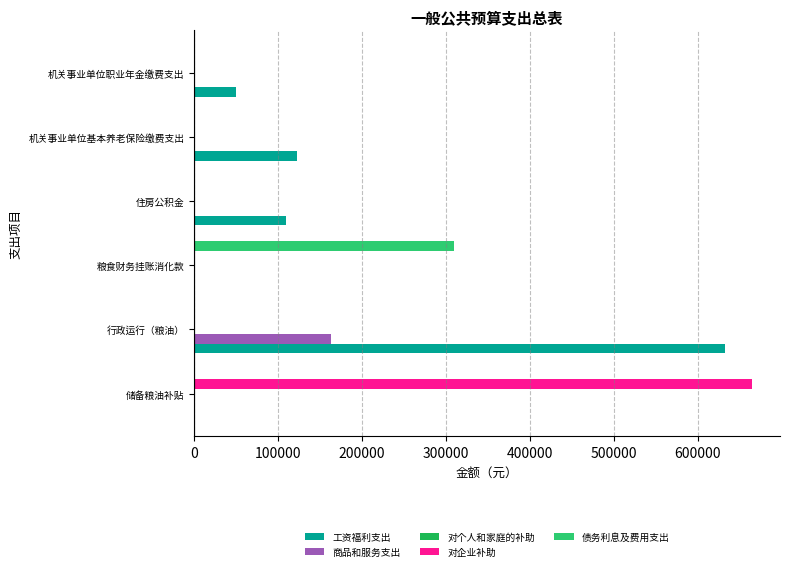

Which series has the largest total across all categories?

工资福利支出